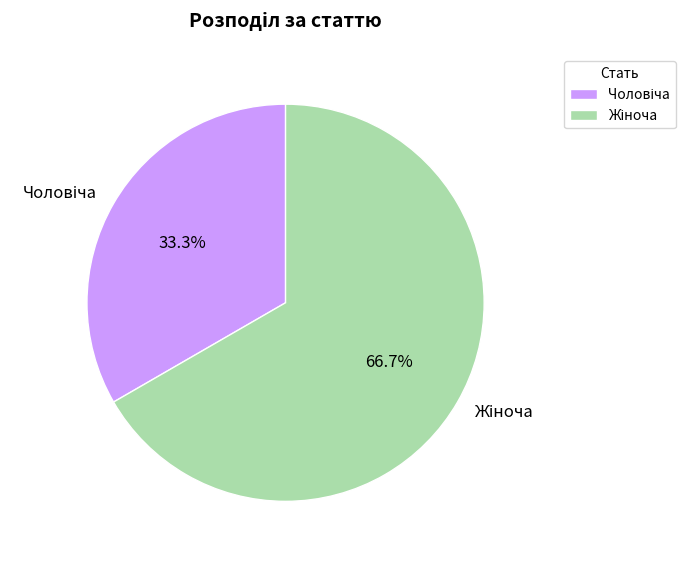

How many slices are in this pie chart?

2